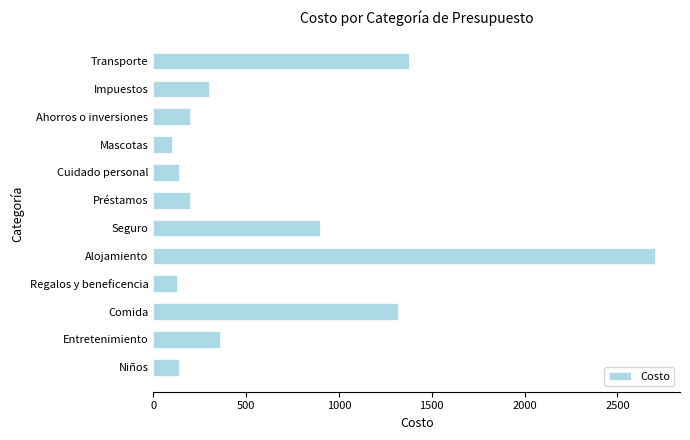

What is the difference between the values at Seguro and Regalos y beneficencia?

775